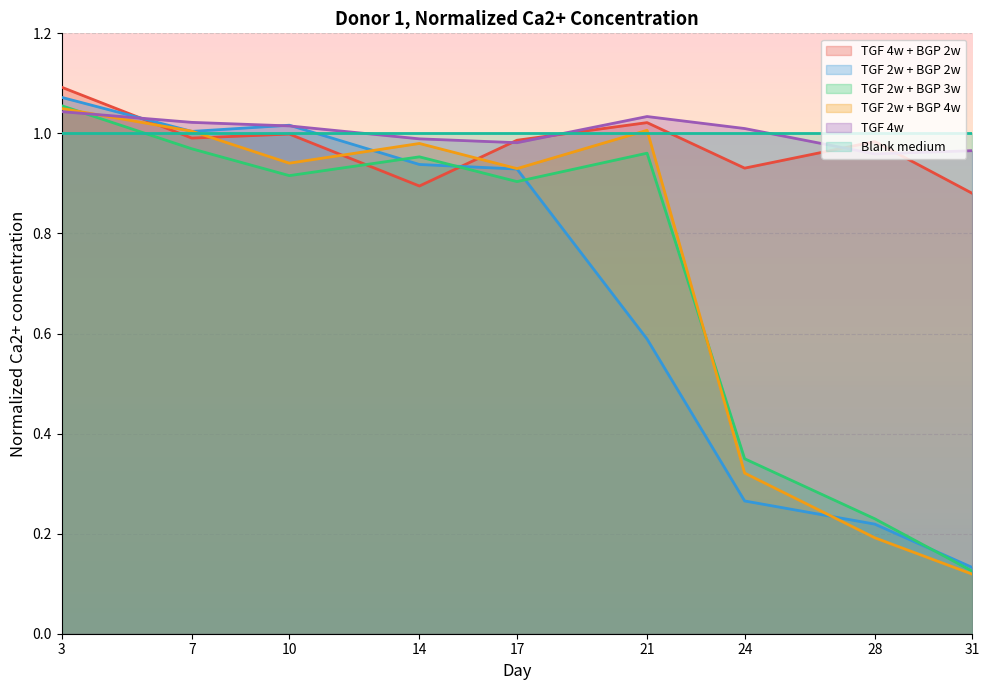

Does the chart display data point markers on the line(s)?

No